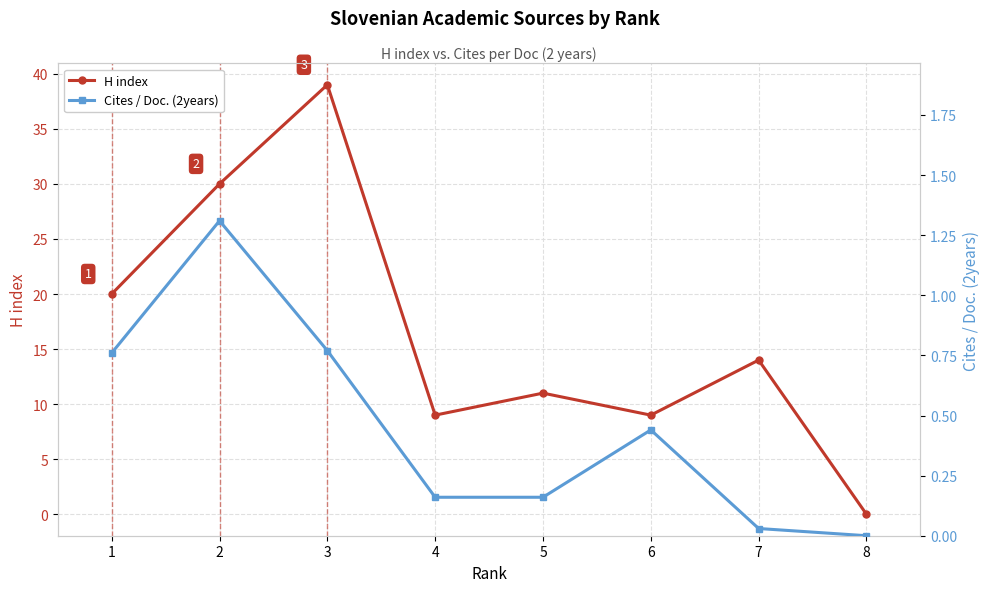

True or false: Cites / Doc. (2years) has more than 2 interior local peaks.

False